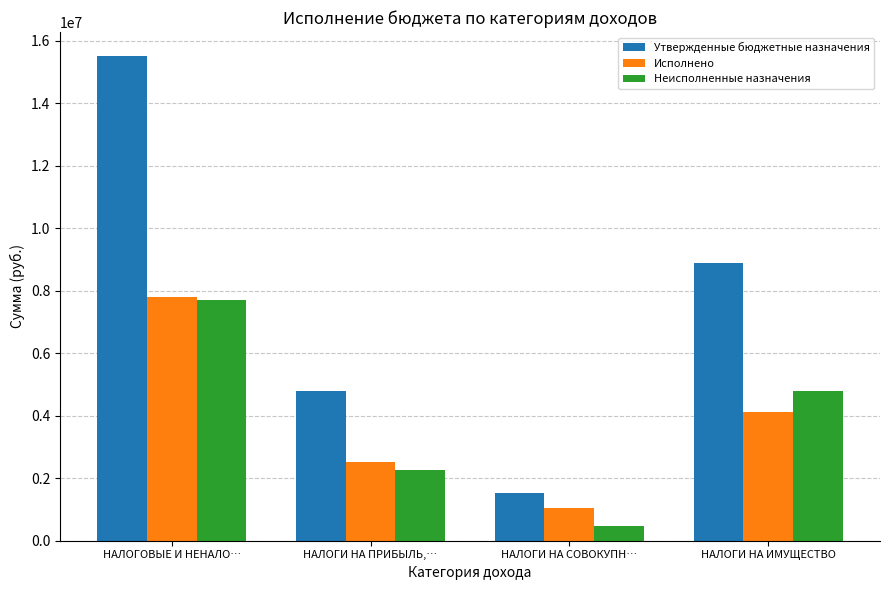

At which label does Утвержденные бюджетные назначения reach its minimum?

НАЛОГИ НА СОВОКУПН…